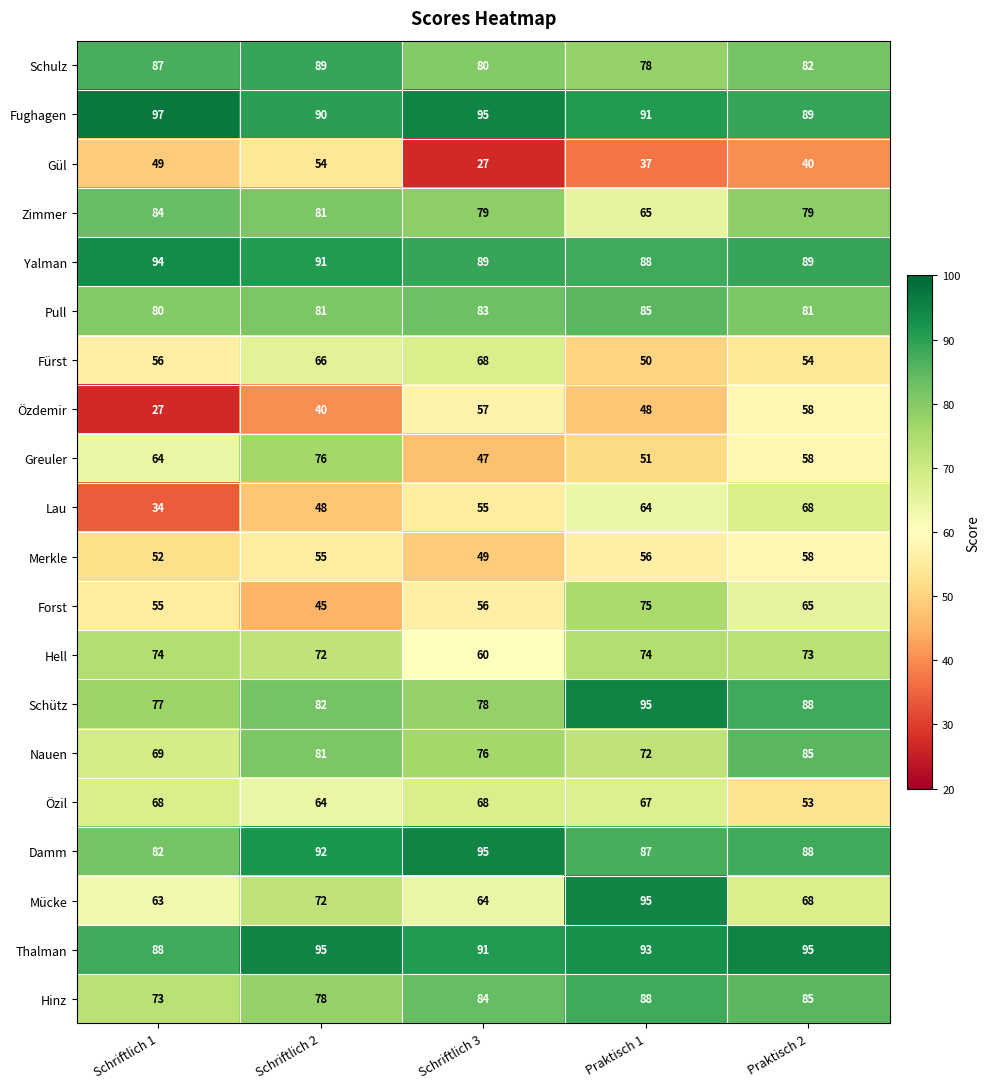

What is the sum of the Nauen values at Schriftlich 2 and Schriftlich 3?

157